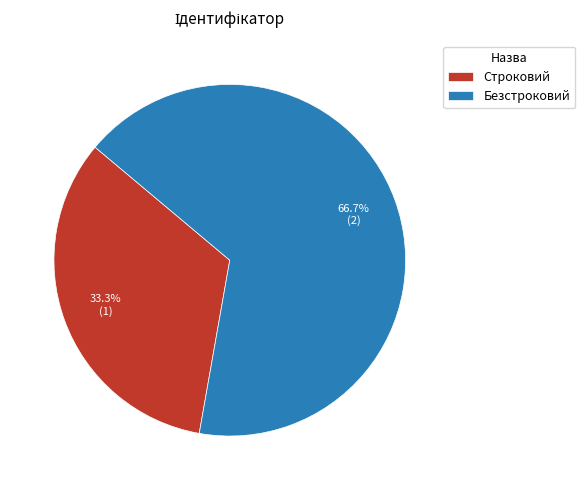

To the nearest percent, what portion does Строковий represent?

33%